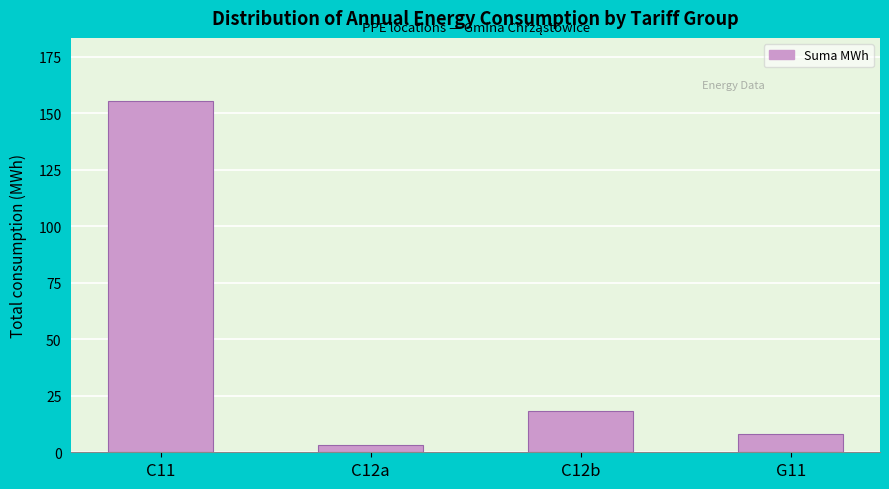

Which category has the highest value across all series?

C11